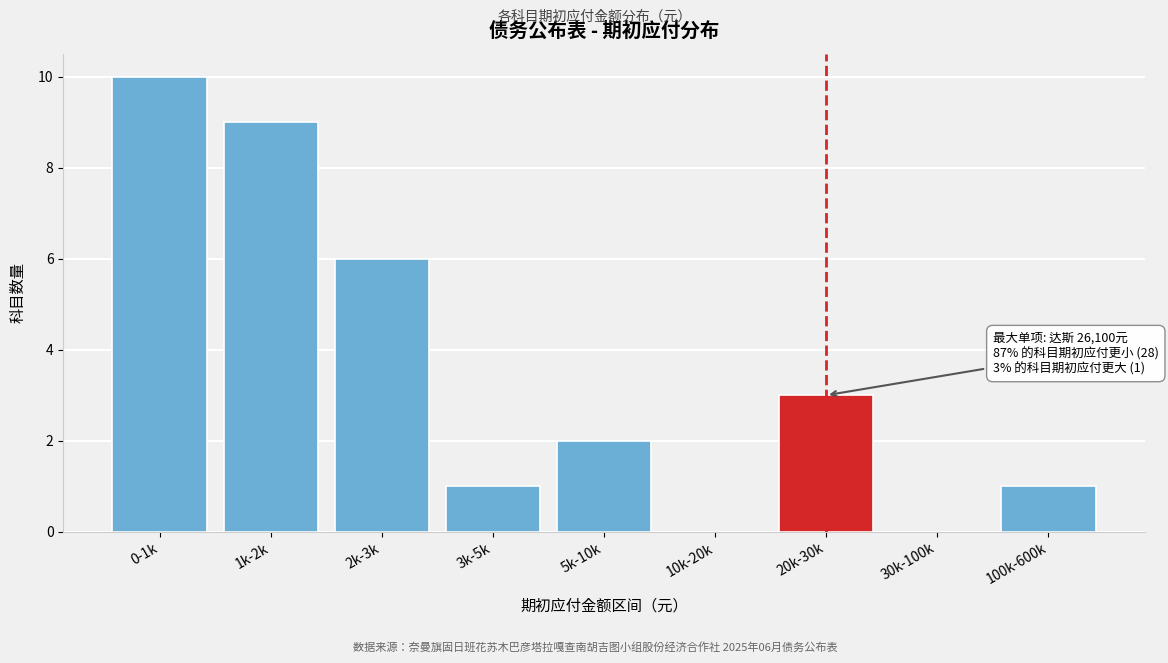

Reading right to left, list all the values displayed in this chart.

100k-600k=1	30k-100k=0	20k-30k=3	10k-20k=0	5k-10k=2	3k-5k=1	2k-3k=6	1k-2k=9	0-1k=10